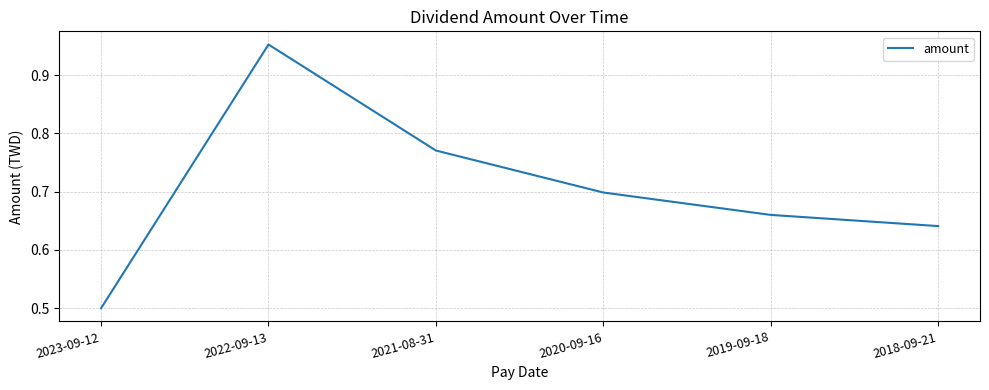

The chart shows a value of 0.5 at 2023-09-12. True or false?

True